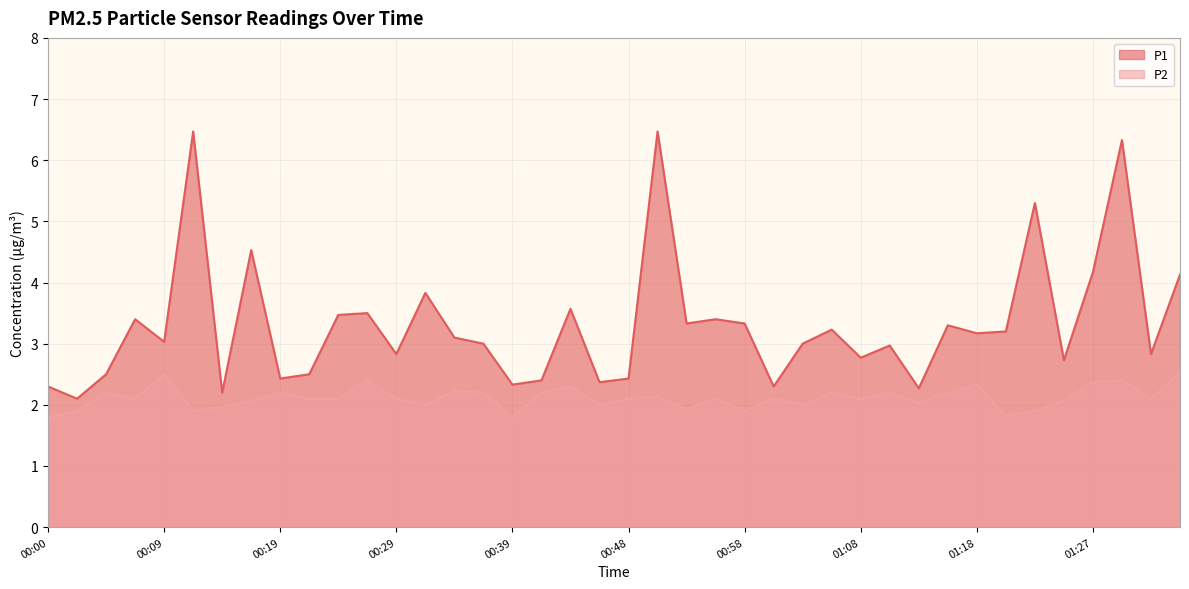

How many interior local peaks does the P2 series have?

13